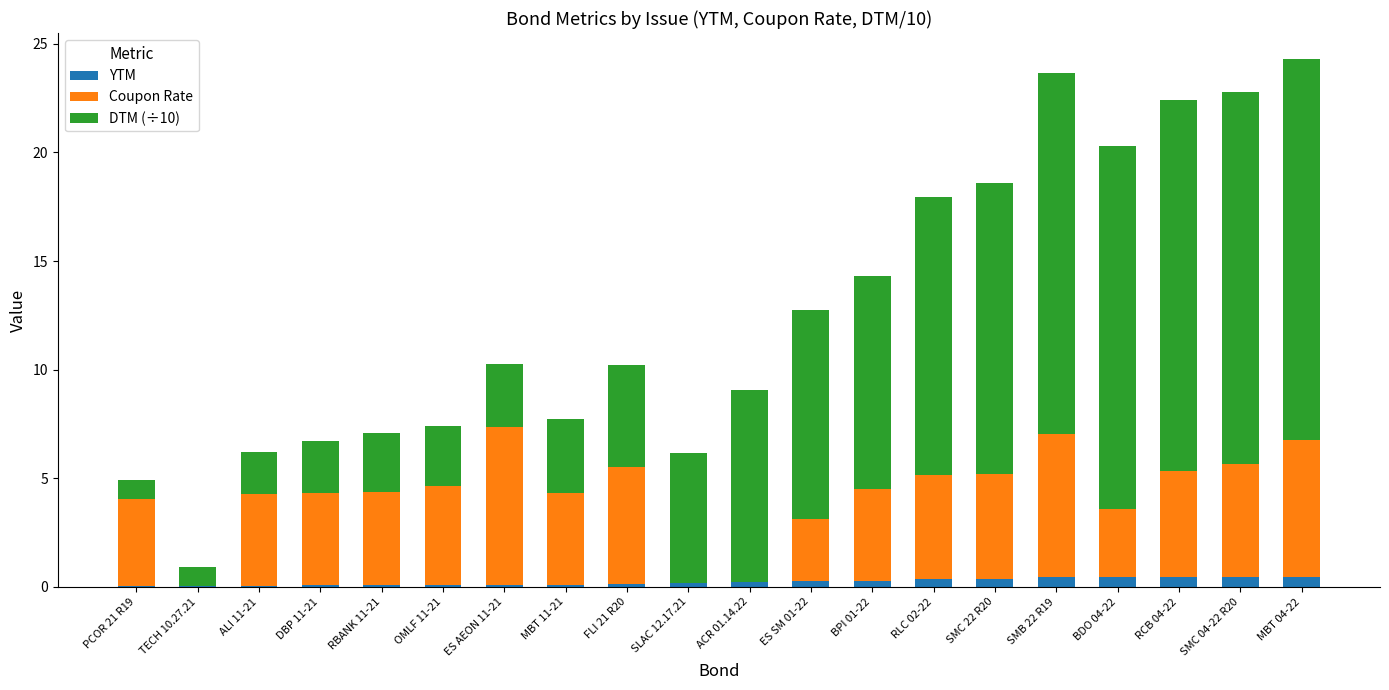

Is it true that YTM equals 0.1 at DBP 11-21?

True